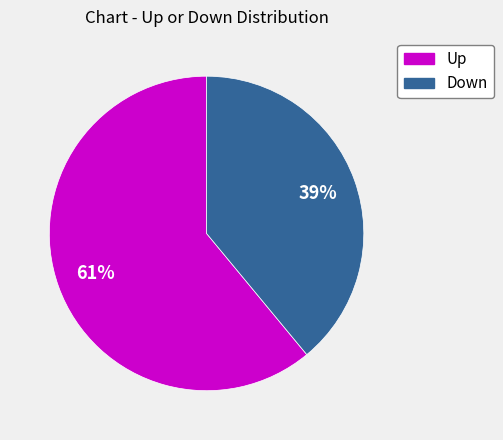

Is there a majority slice in this chart?

Yes